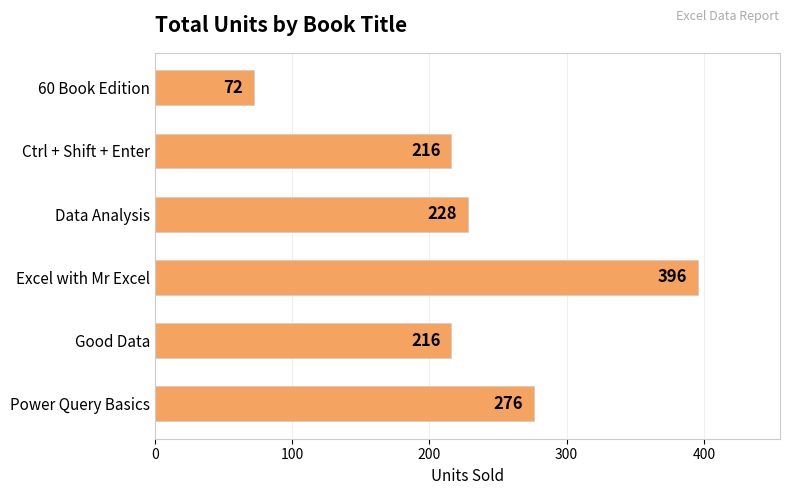

True or false: the data shows 53 at Ctrl + Shift + Enter.

False